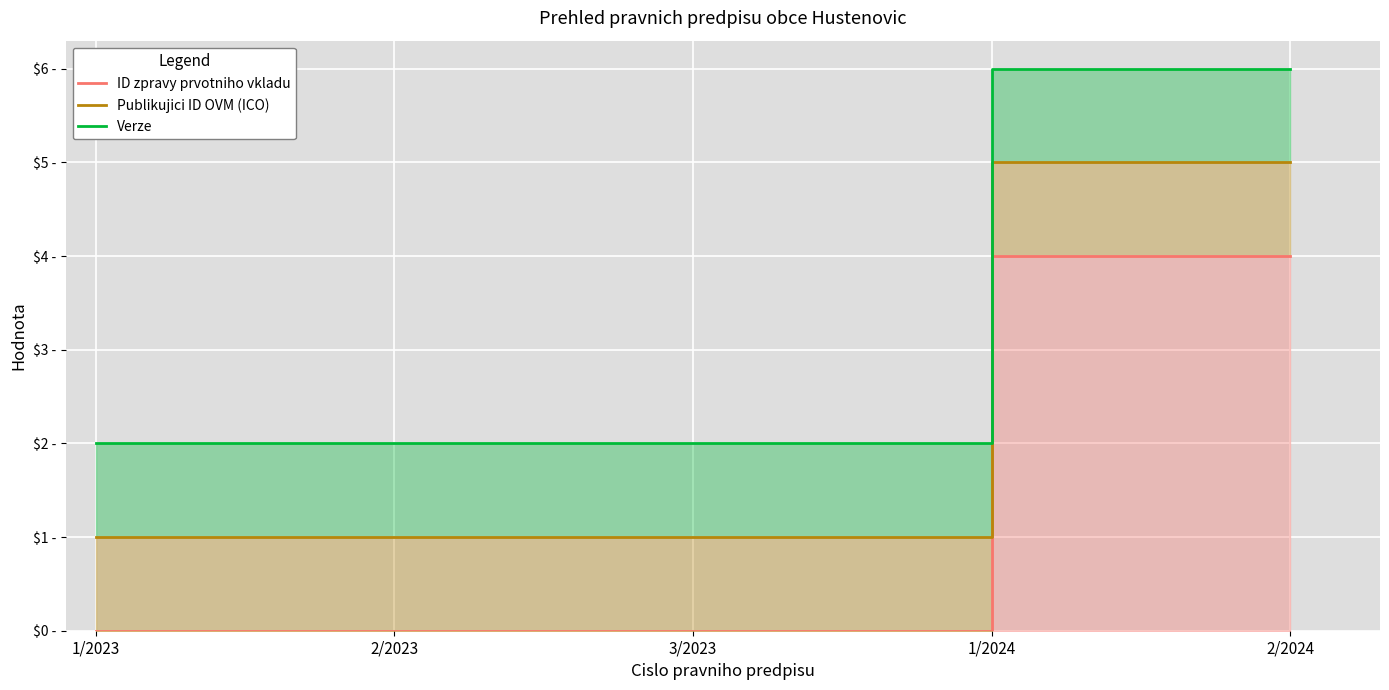

What is the difference between the Verze values at 2/2024 and 2/2023?

4.0